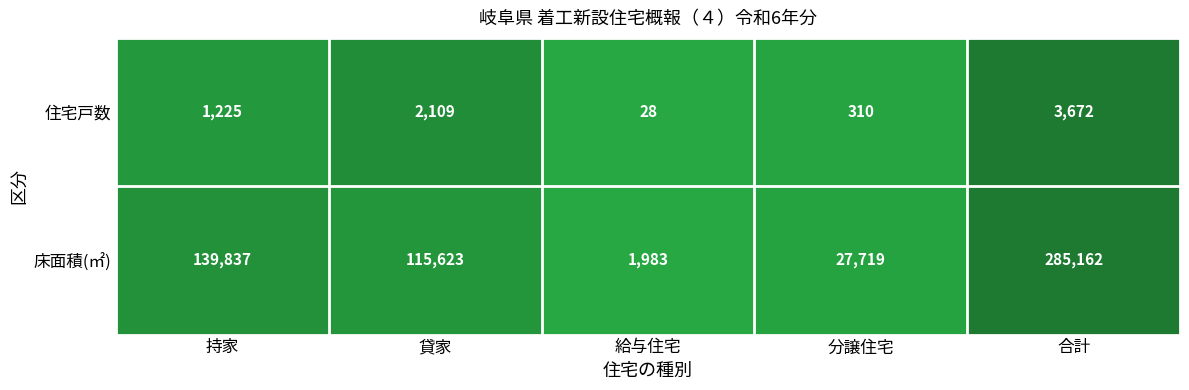

What is the sum of the 住宅戸数 values at 合計 and 貸家?

5781